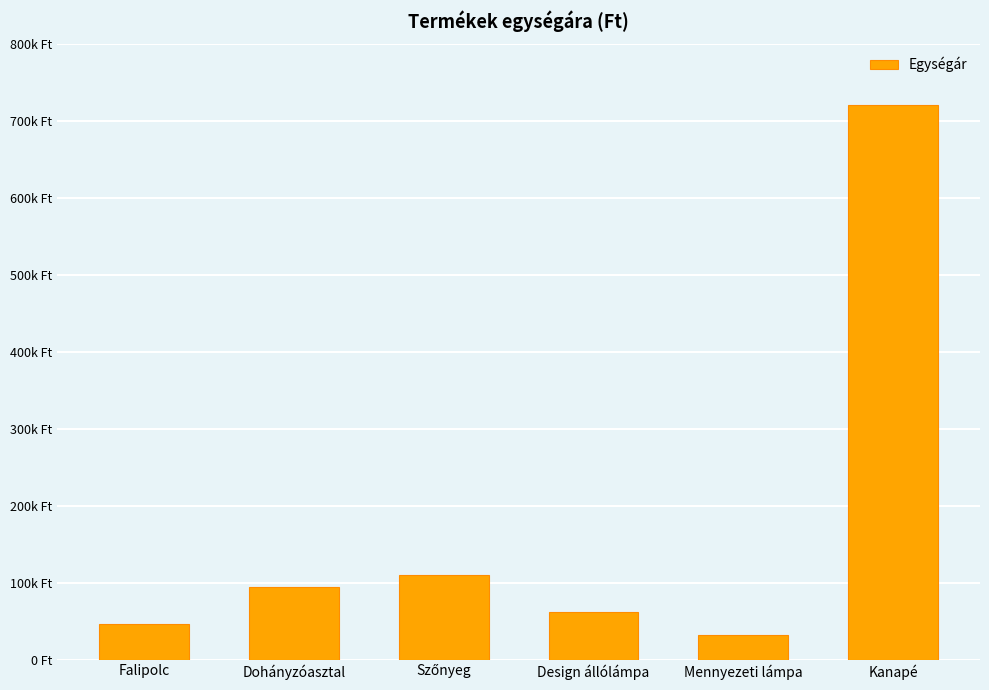

What is the difference between the second highest and minimum values?

78525